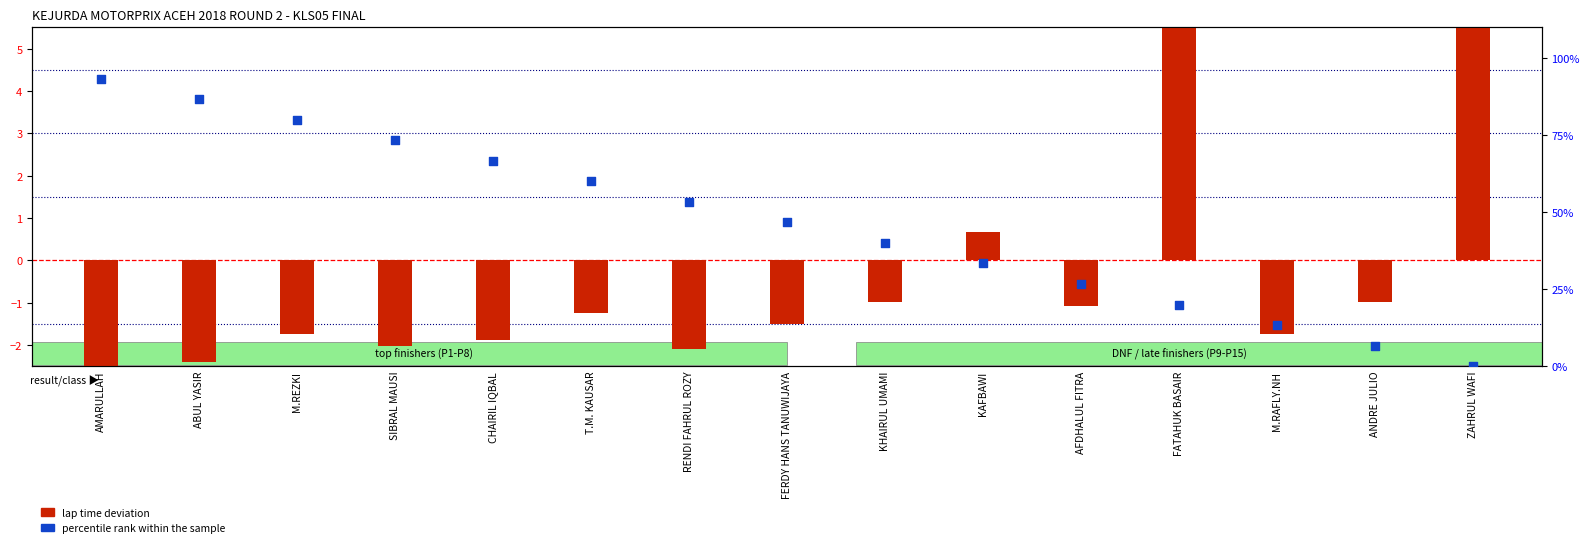

Is the value of lap time deviation at ABUL YASIR greater than the value of percentile rank within the sample at M.RAFLY.NH?

No